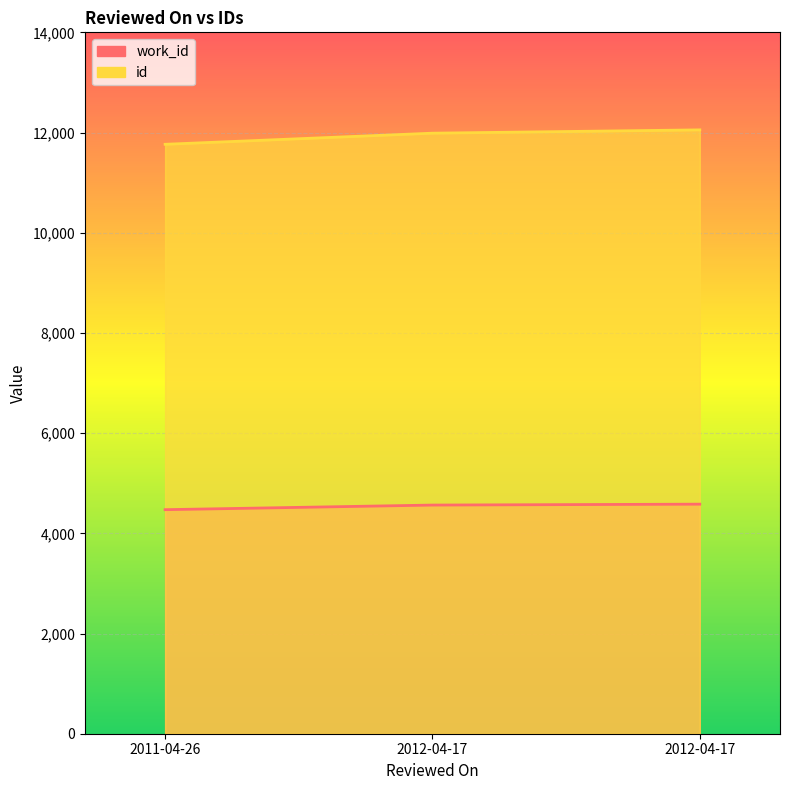

The value of id at 2012-04-17 is 11987. True or false?

True